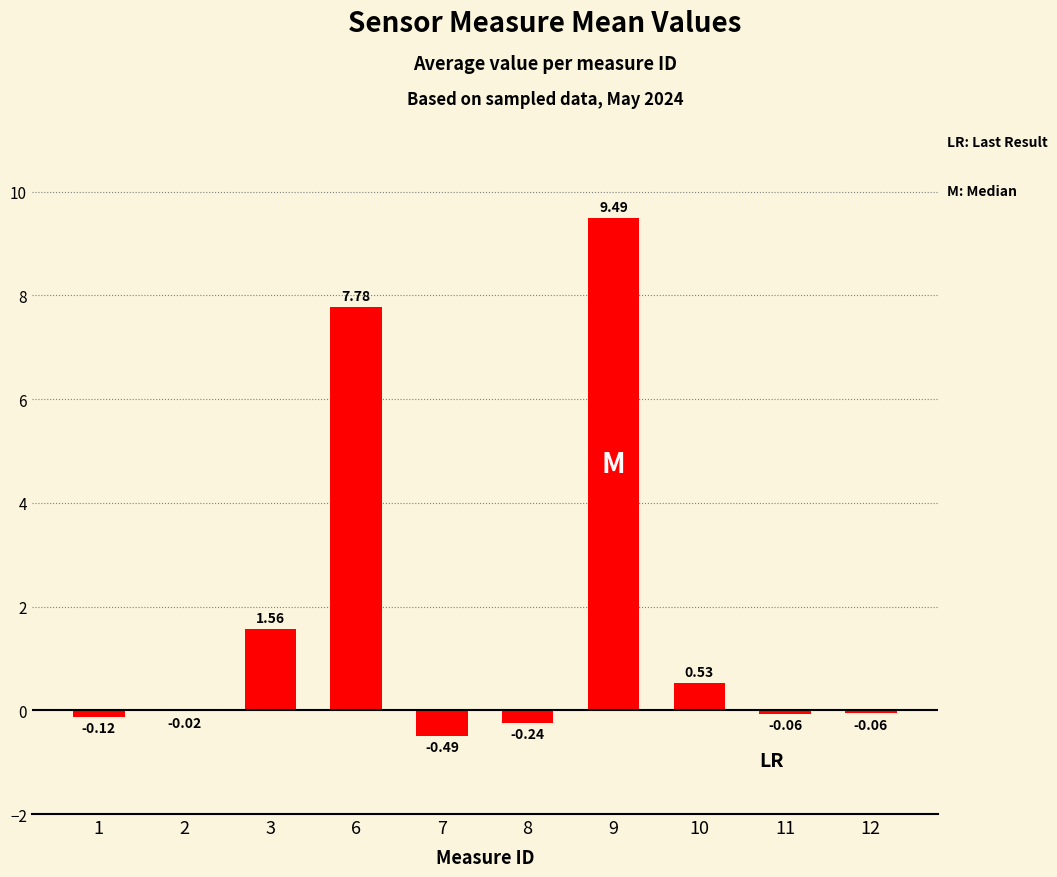

What is the sum of all values?

18.4